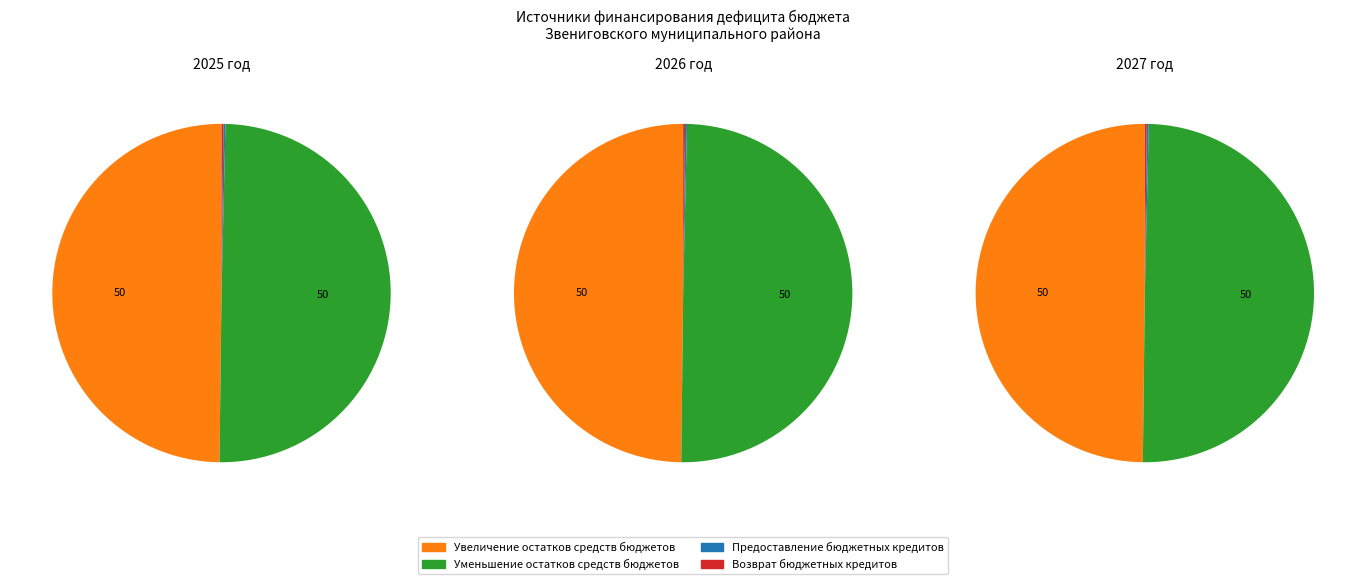

Is 2027 год the majority of the pie?

No